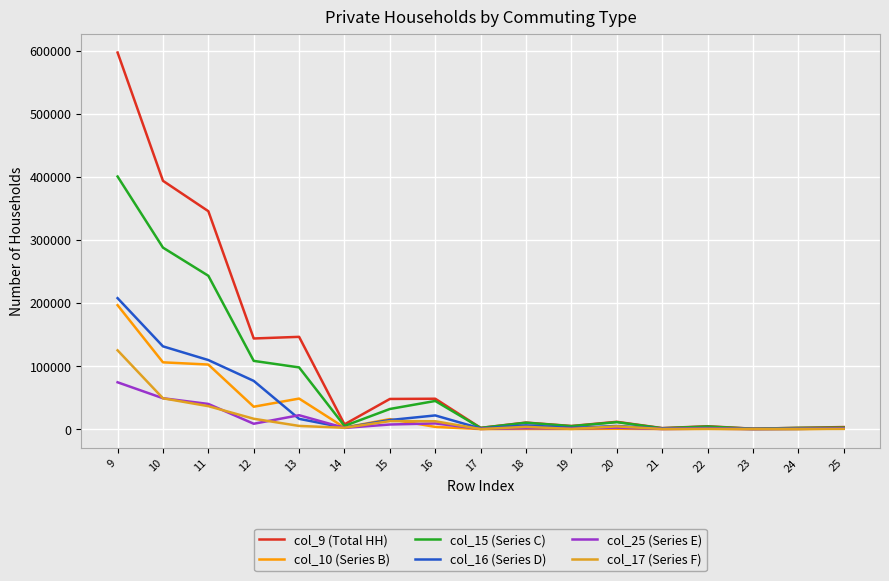

At which category is the sum across all series the highest?

9